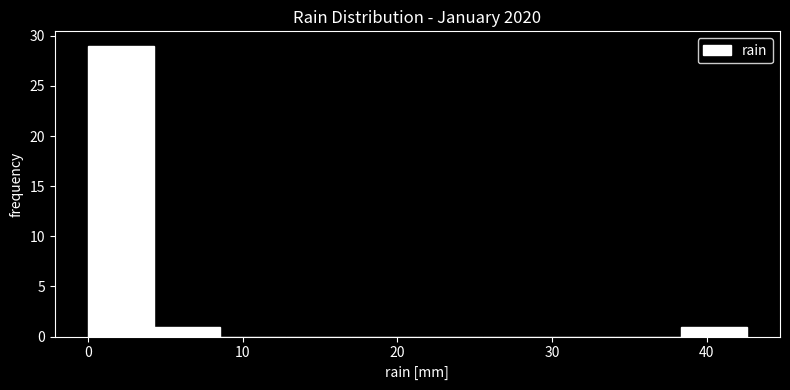

Reading left to right, list every bar in this chart as the range it spans on the x-axis followed by its height. Neither the bar edges nor the heights are printed on the chart, so give them approximately, as read against the axes.

0 to 4: 29
4 to 9: 1
9 to 13: 0
13 to 17: 0
17 to 21: 0
21 to 26: 0
26 to 30: 0
30 to 34: 0
34 to 38: 0
38 to 43: 1